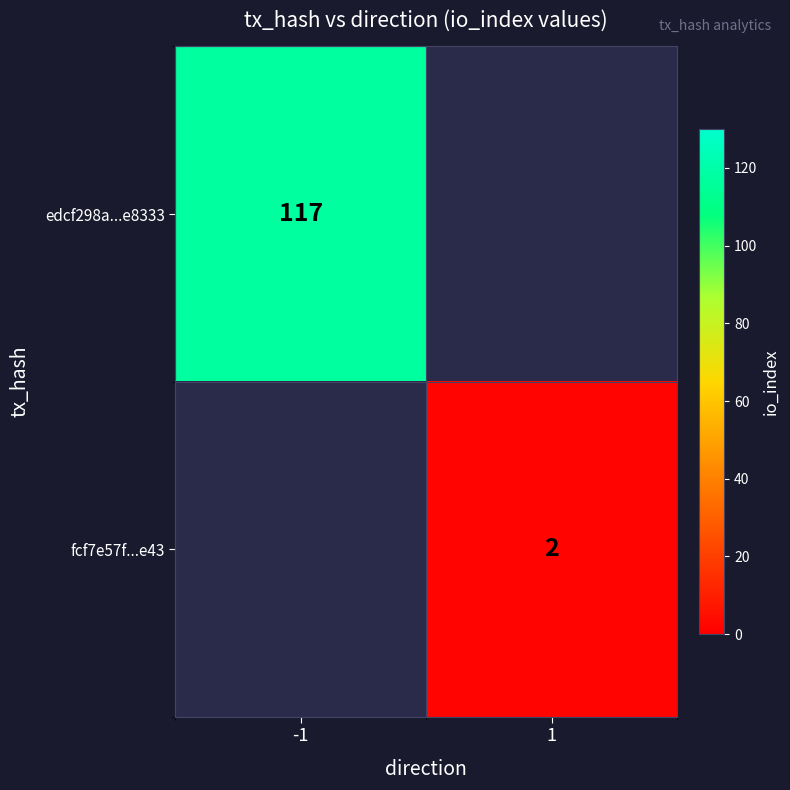

How many categories are shown in the chart?

2